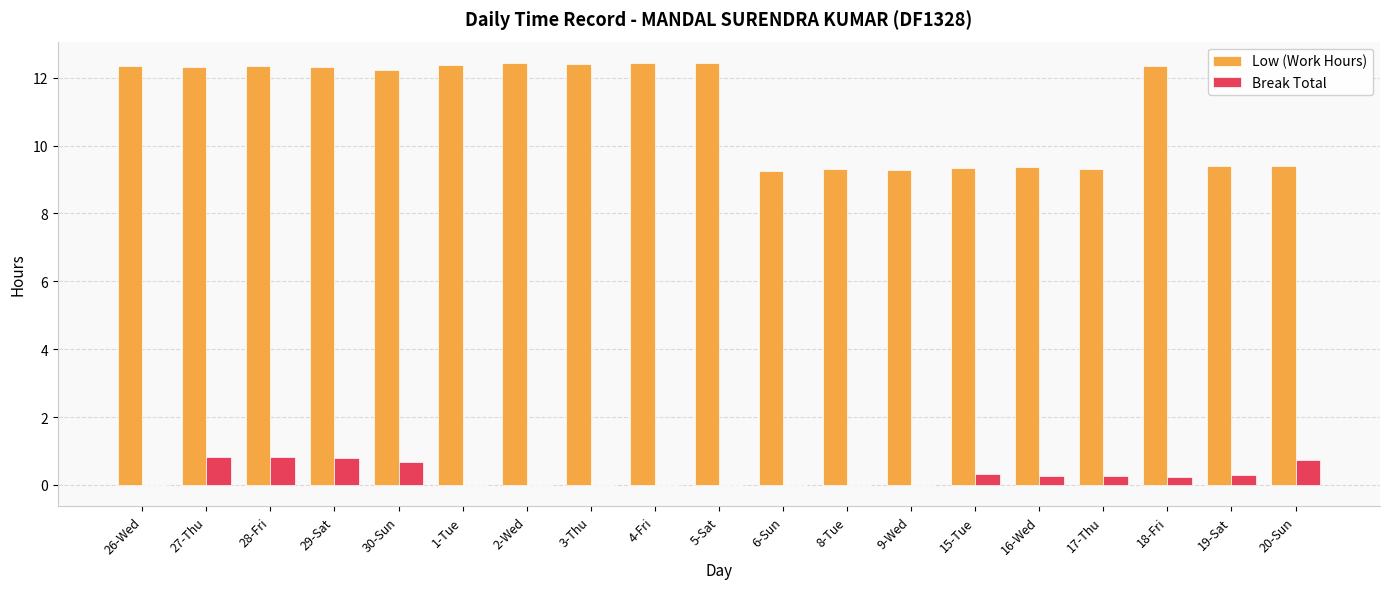

At which label does Low (Work Hours) first exceed 12?

26-Wed